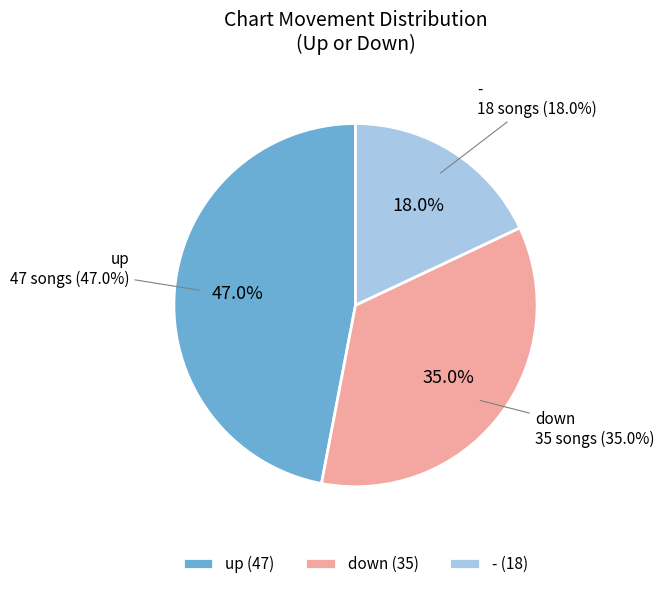

Which category has the smallest portion of the pie?

-